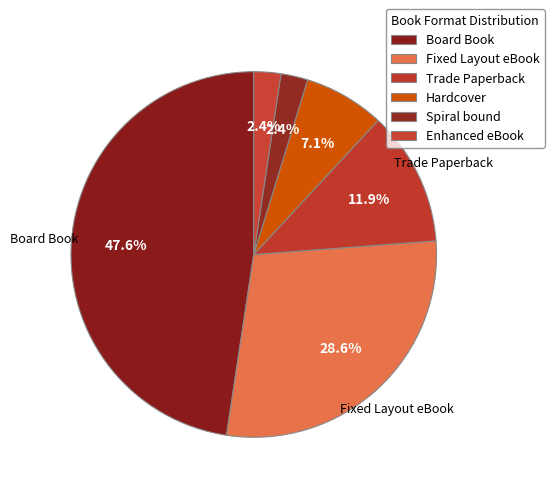

Count the number of slices in the pie.

6